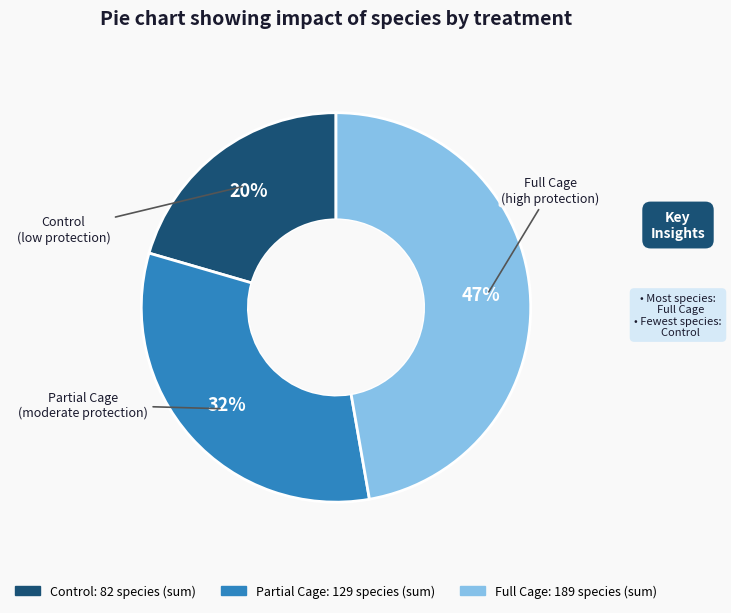

To the nearest percent, what percentage of the pie is Control?

20%